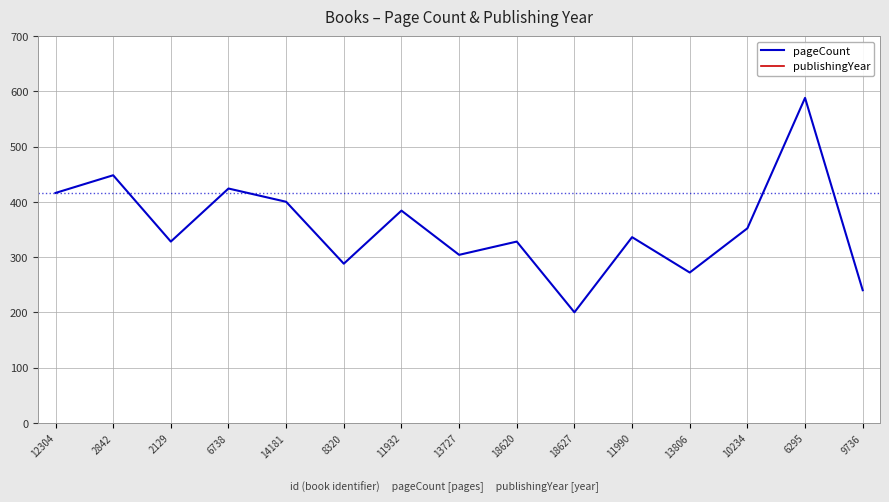

How many lines are shown in the chart?

2